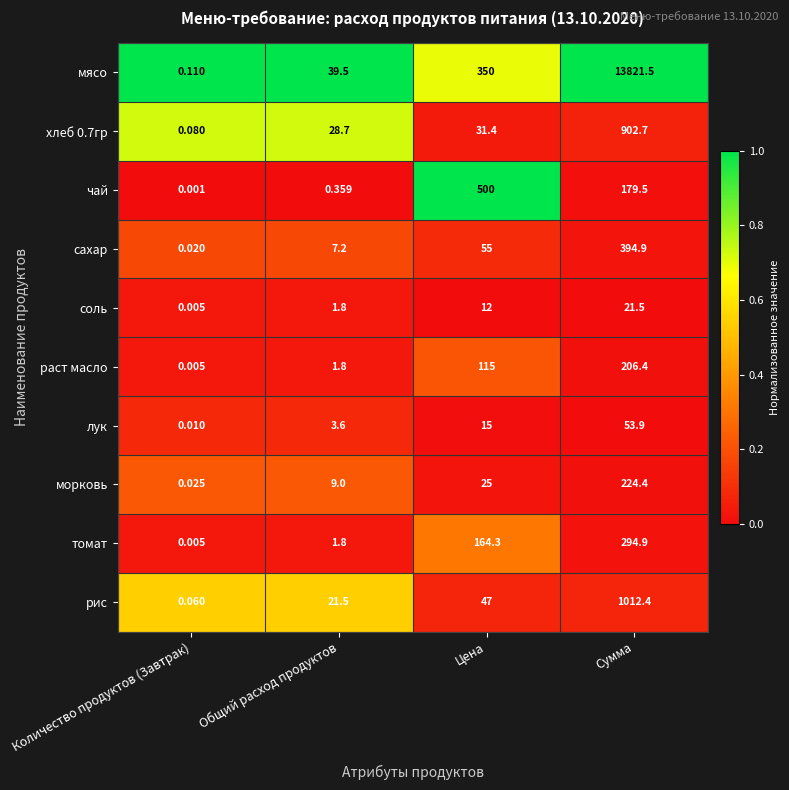

Which category has the lowest value in the томат series?

Количество продуктов (Завтрак)